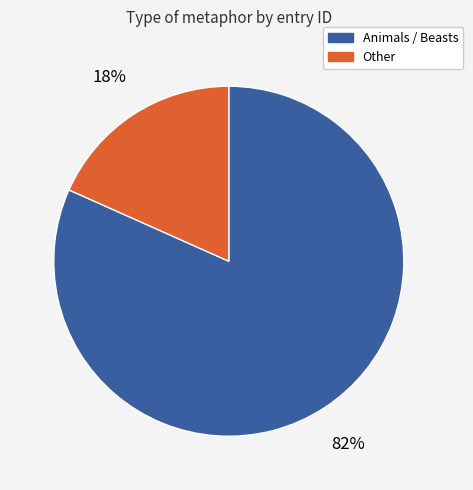

Is there any slice that represents more than half of the pie?

Yes